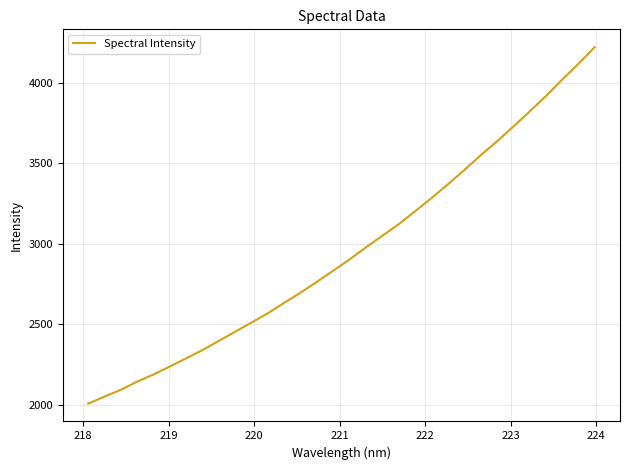

What is the maximum value shown in the chart?

4220.9